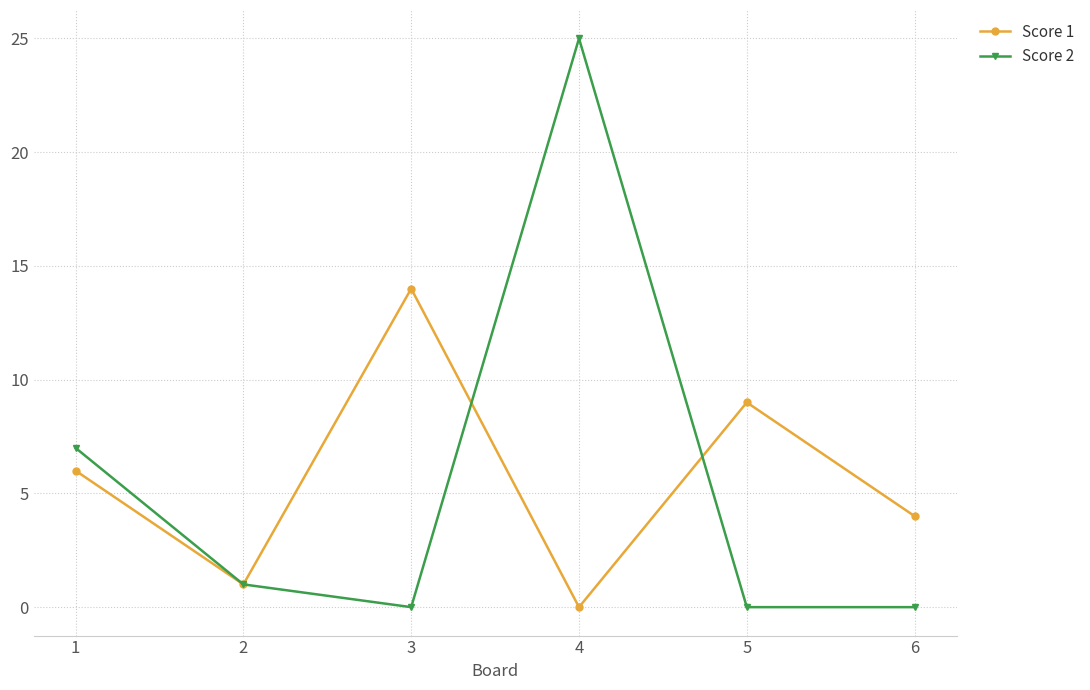

Which series has the largest range (max minus min)?

Score 2